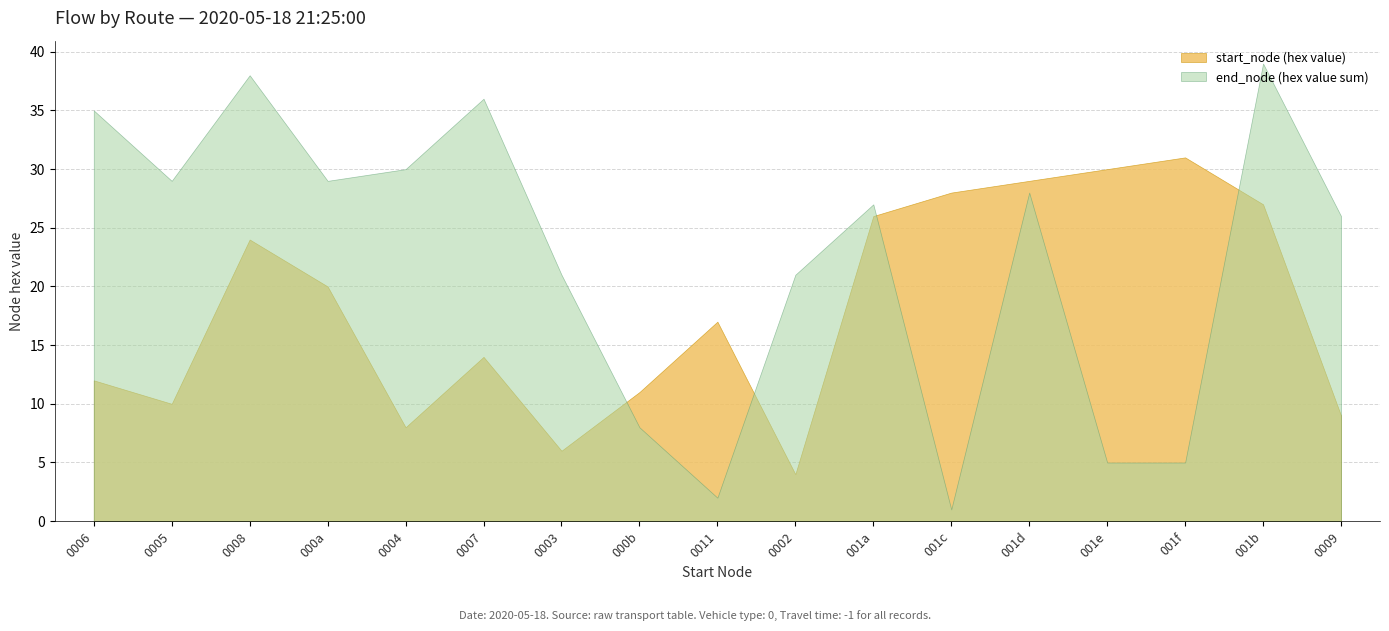

True or false: flow and travel_time intersect in this chart.

False